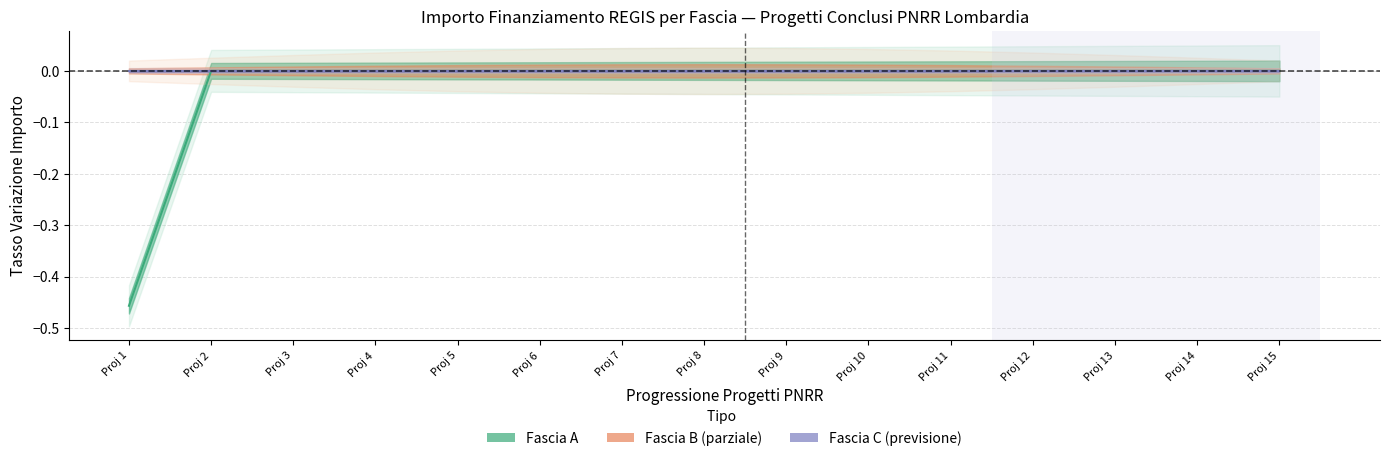

True or false: Fascia A (Concluso) and Fascia C (Concluso) cross at least once.

False